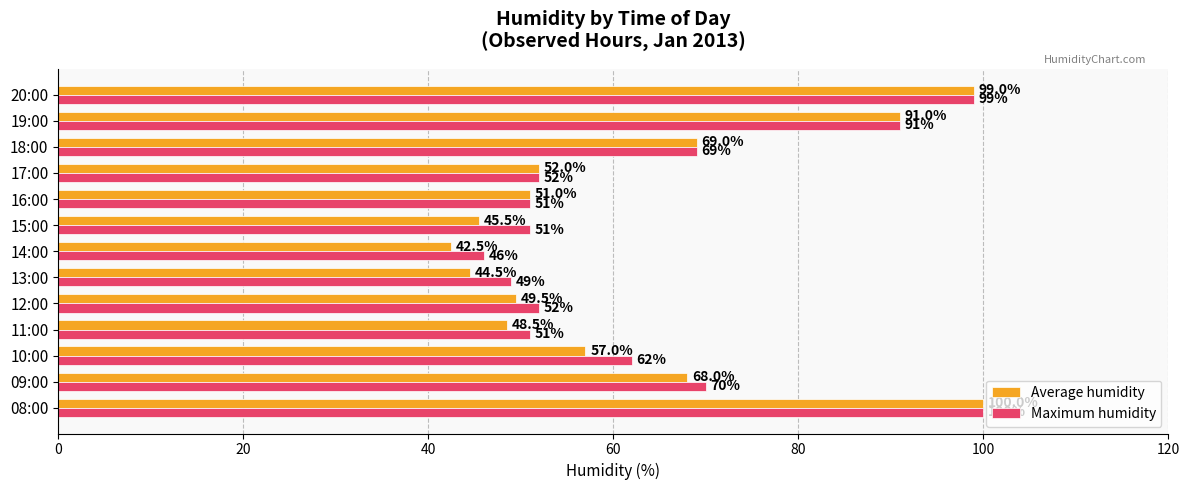

What is the difference between the second highest and minimum values in the Maximum humidity series?

53.0